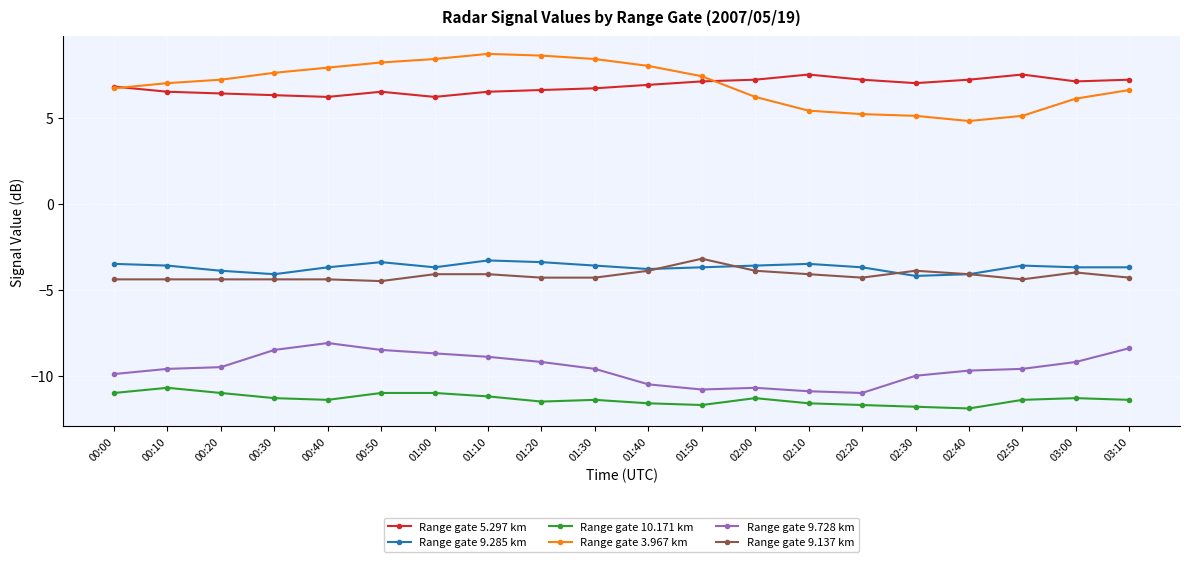

Is the value of Range gate 9.728 km at 01:40 greater than the value of Range gate 5.297 km at 00:50?

No